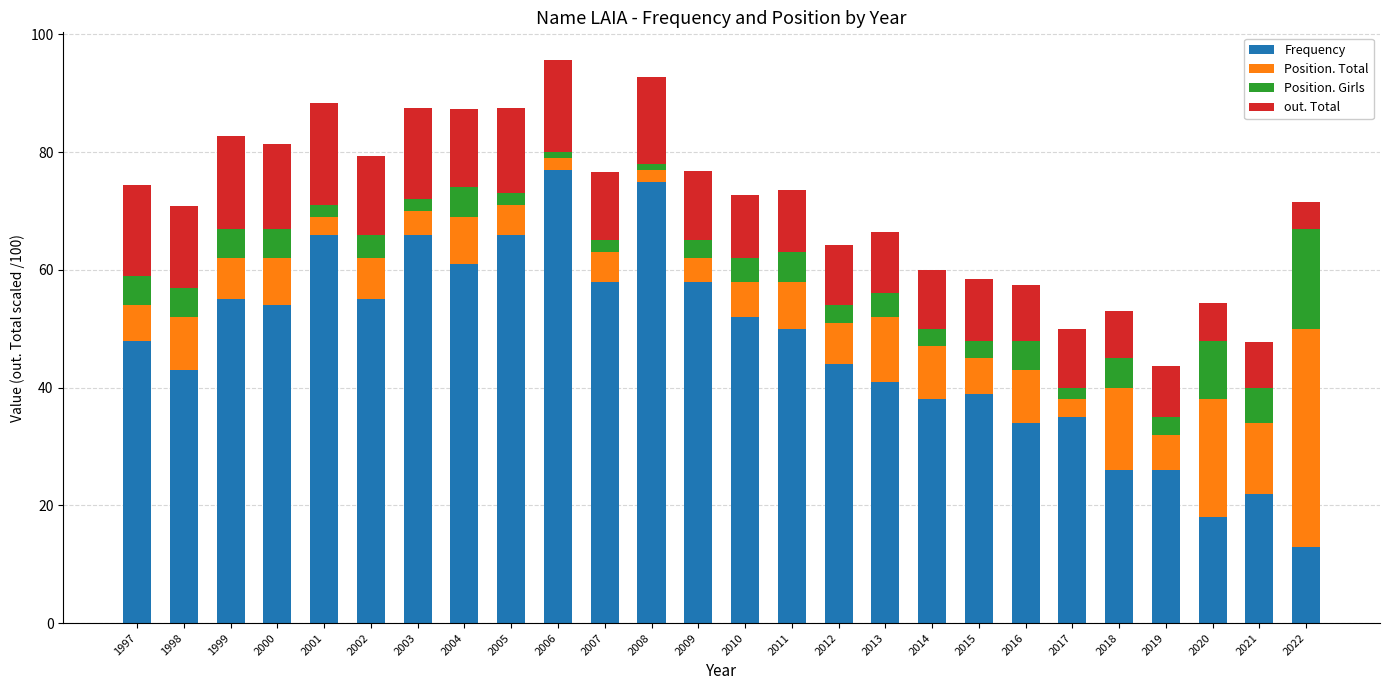

What is the highest value of the Frequency series?

77.0